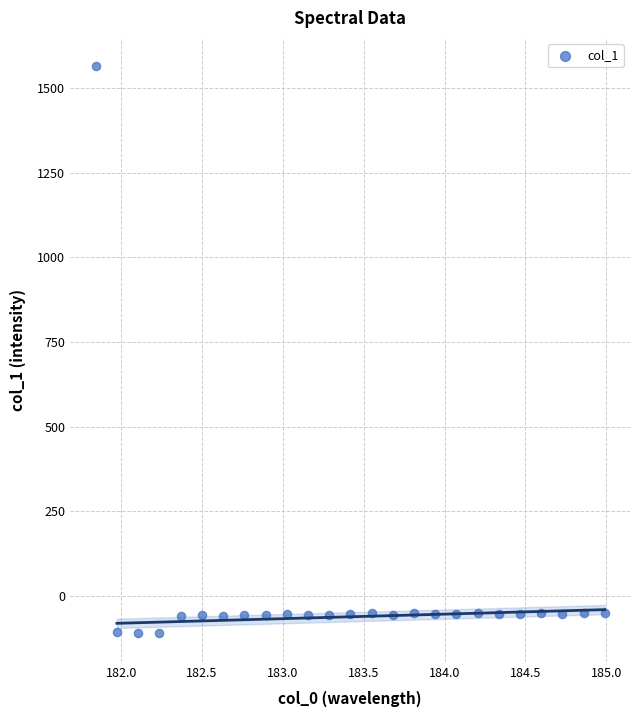

What is the range of X values (max minus min)?

3.1